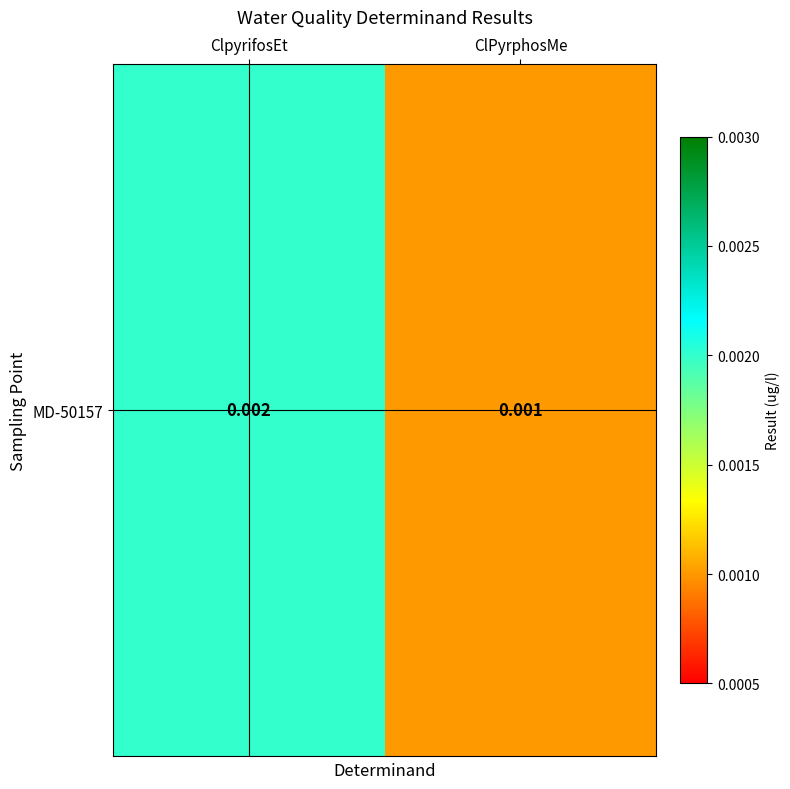

List the labels in order of value, largest first.

ClpyrifosEt, ClPyrphosMe